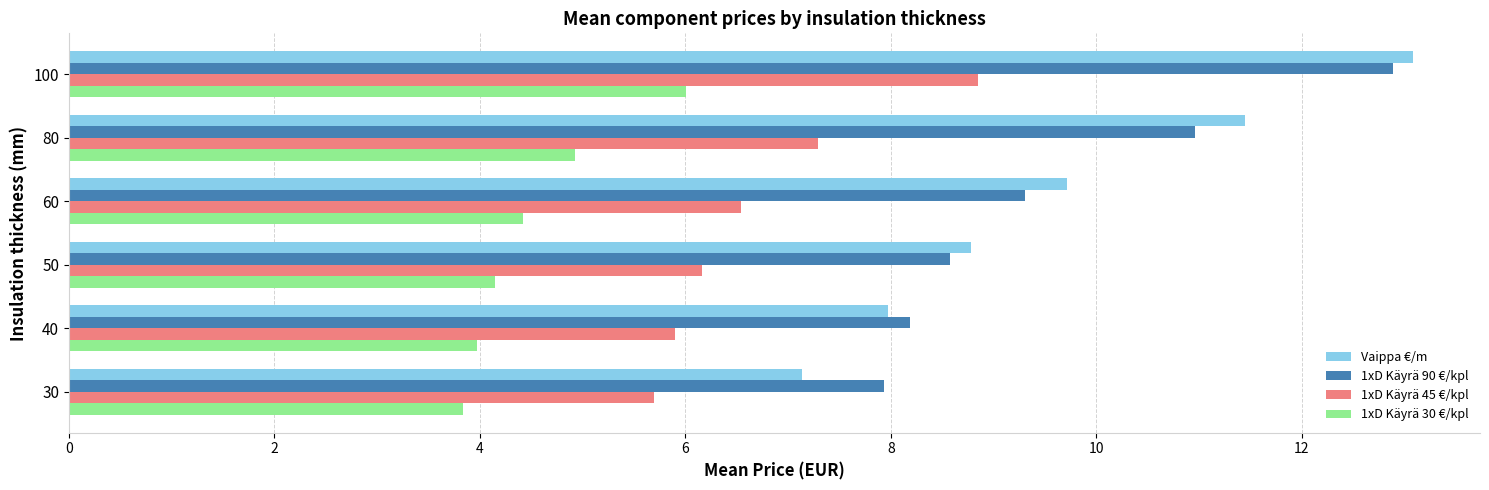

What is the difference between the second highest and second lowest values in the Vaippa €/m series?

3.5